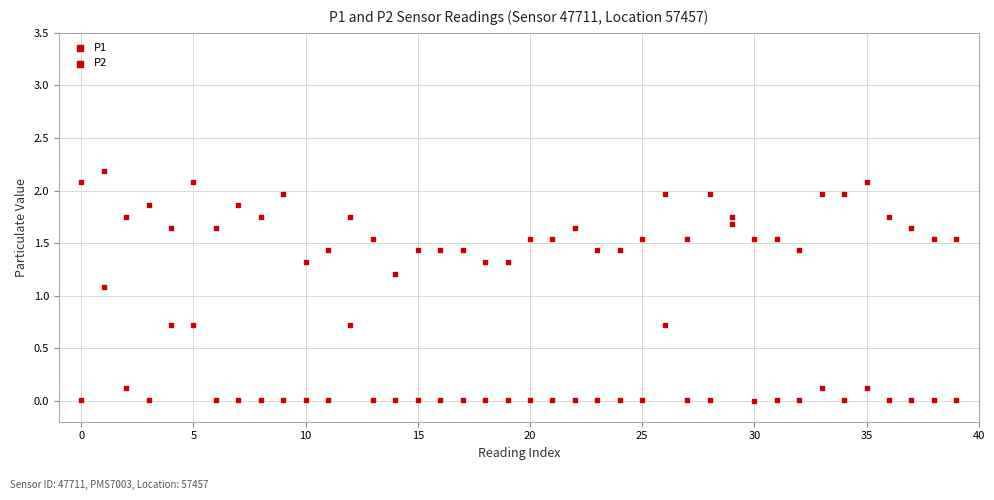

How many points are shown in the scatter plot?

80